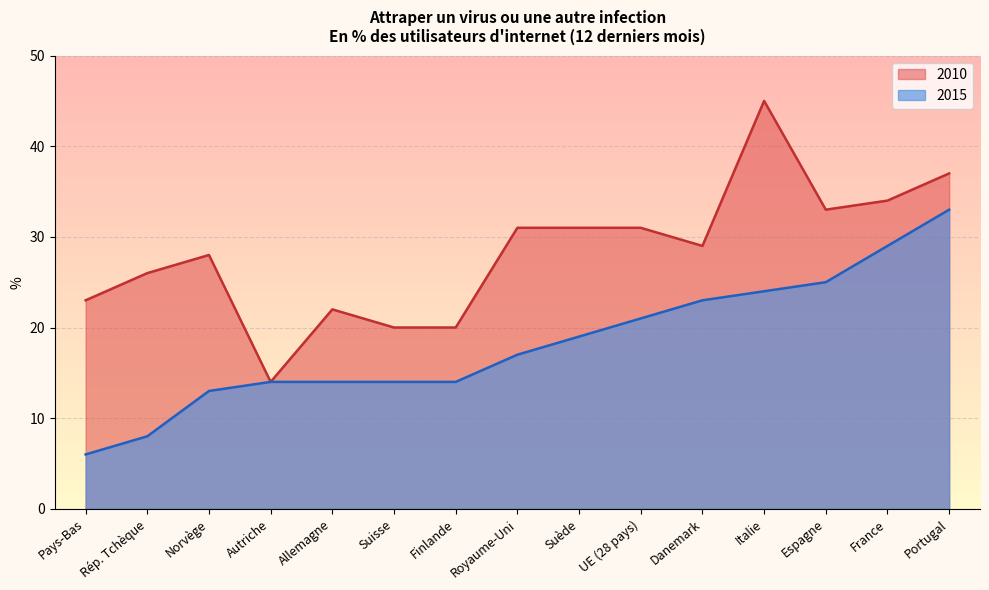

How many data points in 2010 are above 29?

7